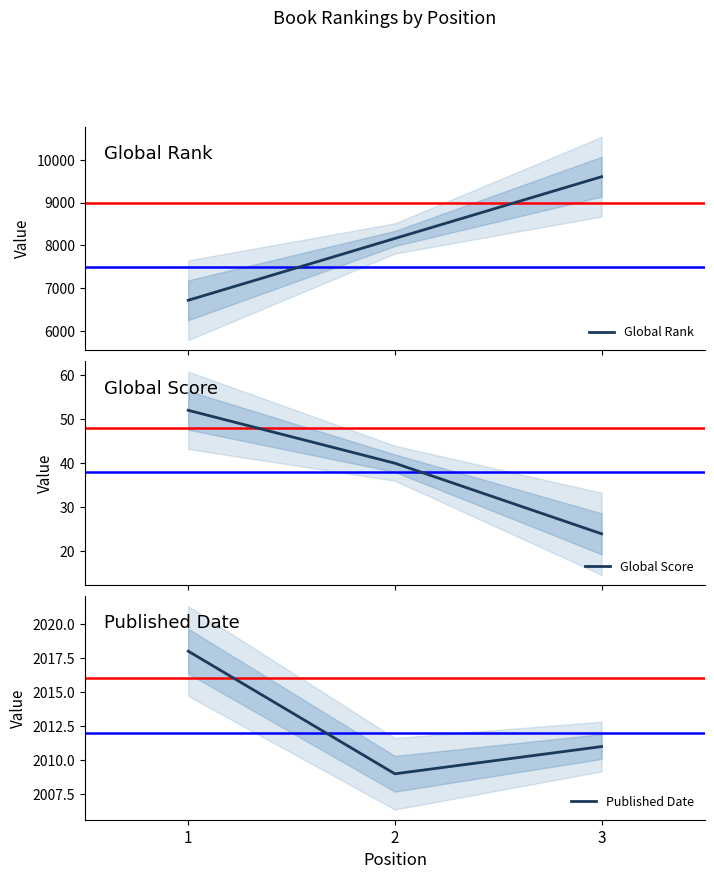

What is the difference between the Global Score values at 3 and 2?

16